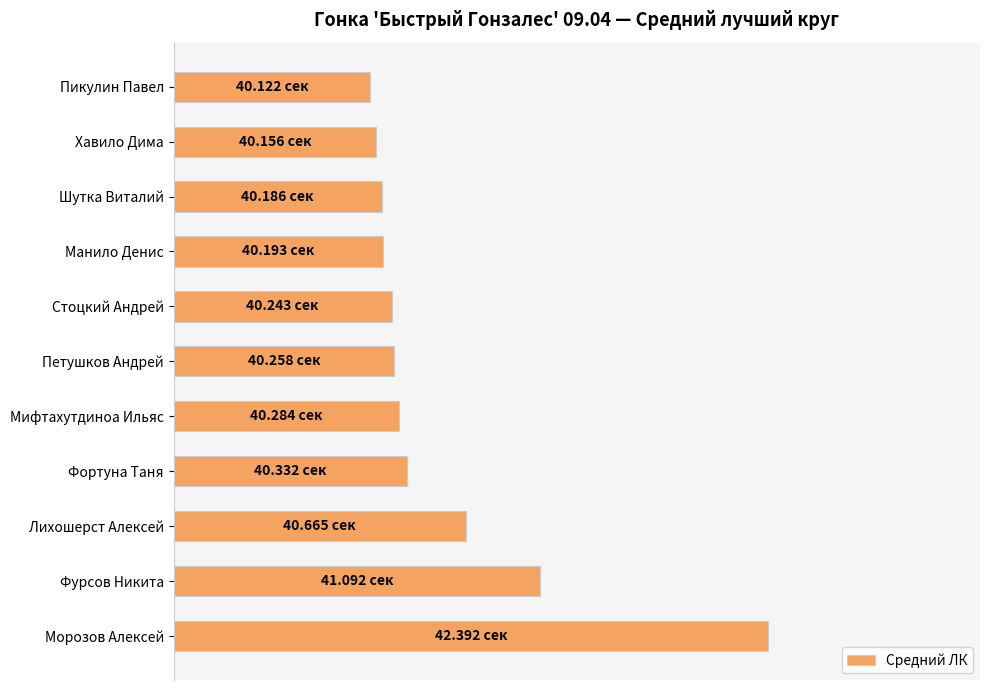

At which label is the value closest to 56?

Фурсов Никита